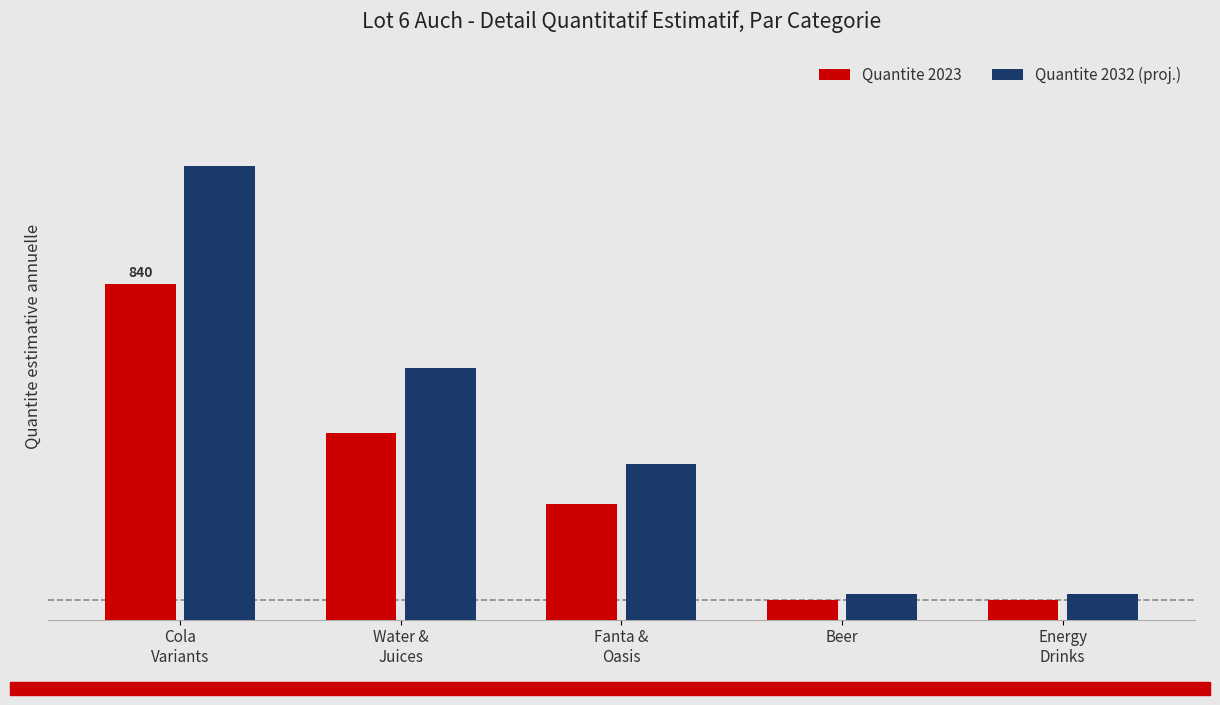

What are all the series names shown in the legend?

Quantite 2023, Quantite 2032 (proj.)